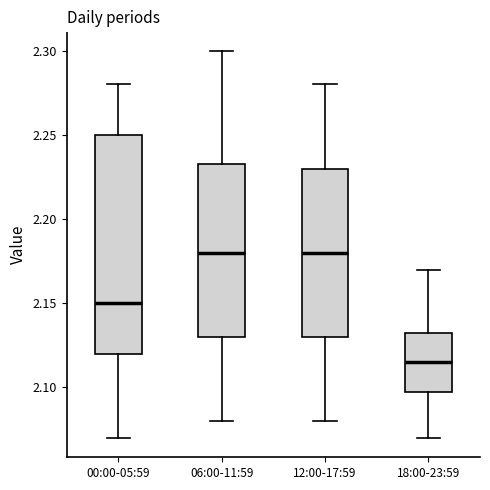

Reading left to right, read every box against the y-axis: the position of its median line, the range the box covers, and the ends of its whiskers. The values are not printed on the chart, so give them approximately, as read against the axis.

00:00-05:59: median 2.150, box 2.120 to 2.250, whiskers 2.070 to 2.280
06:00-11:59: median 2.180, box 2.130 to 2.235, whiskers 2.080 to 2.300
12:00-17:59: median 2.180, box 2.130 to 2.230, whiskers 2.080 to 2.280
18:00-23:59: median 2.115, box 2.100 to 2.135, whiskers 2.070 to 2.170